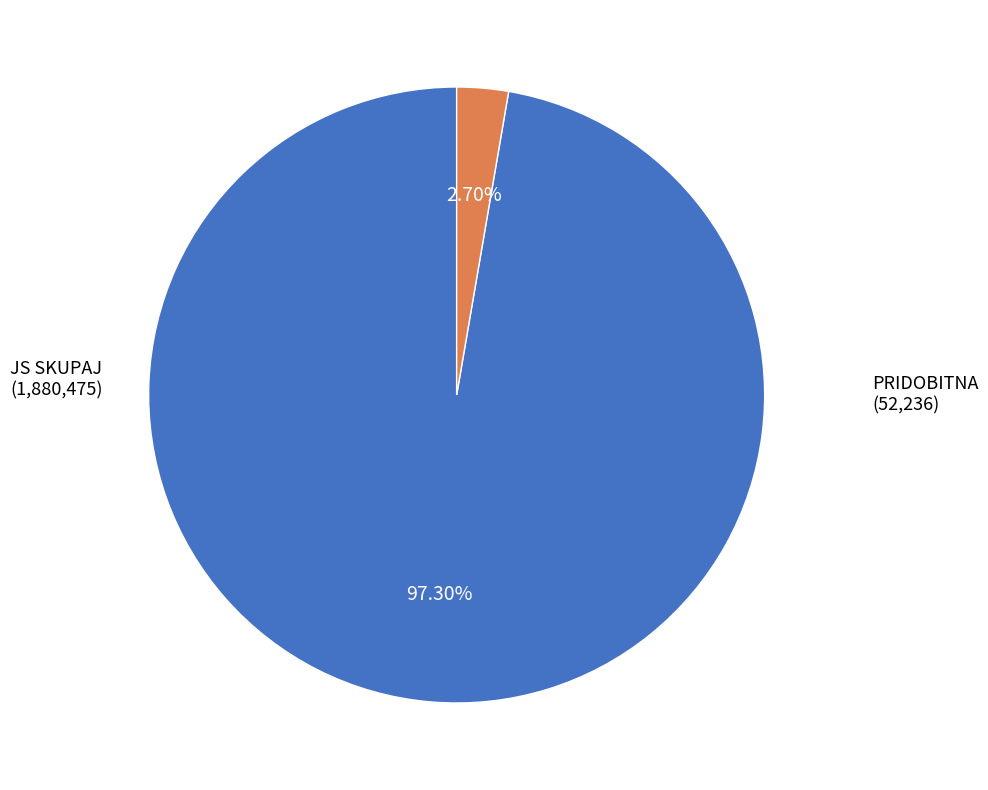

Is there a majority slice in this chart?

Yes